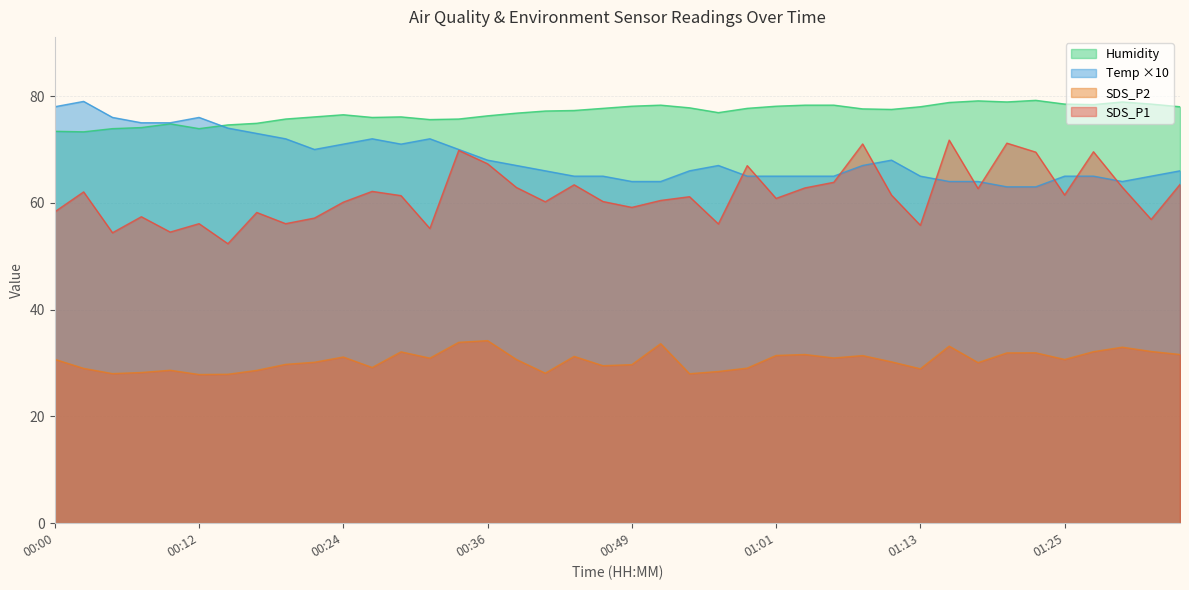

Which category has the highest value in the Temp series?

00:02